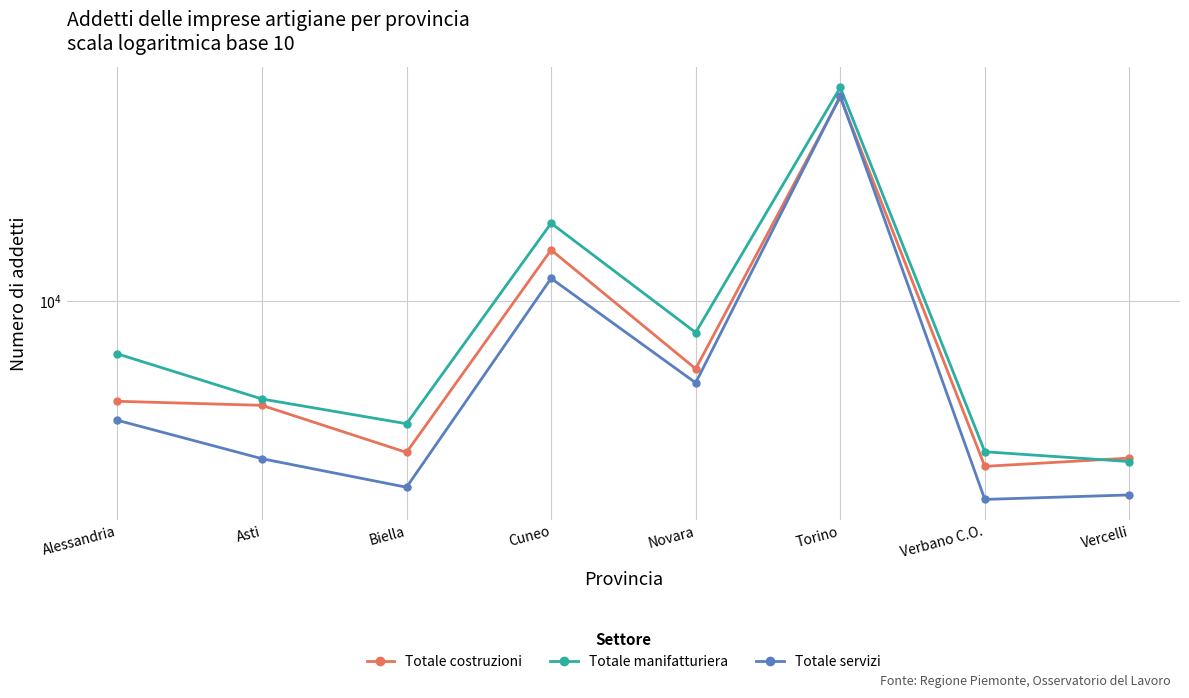

Rank the series by their average value, from lowest to highest.

Totale servizi, Totale costruzioni, Totale manifatturiera